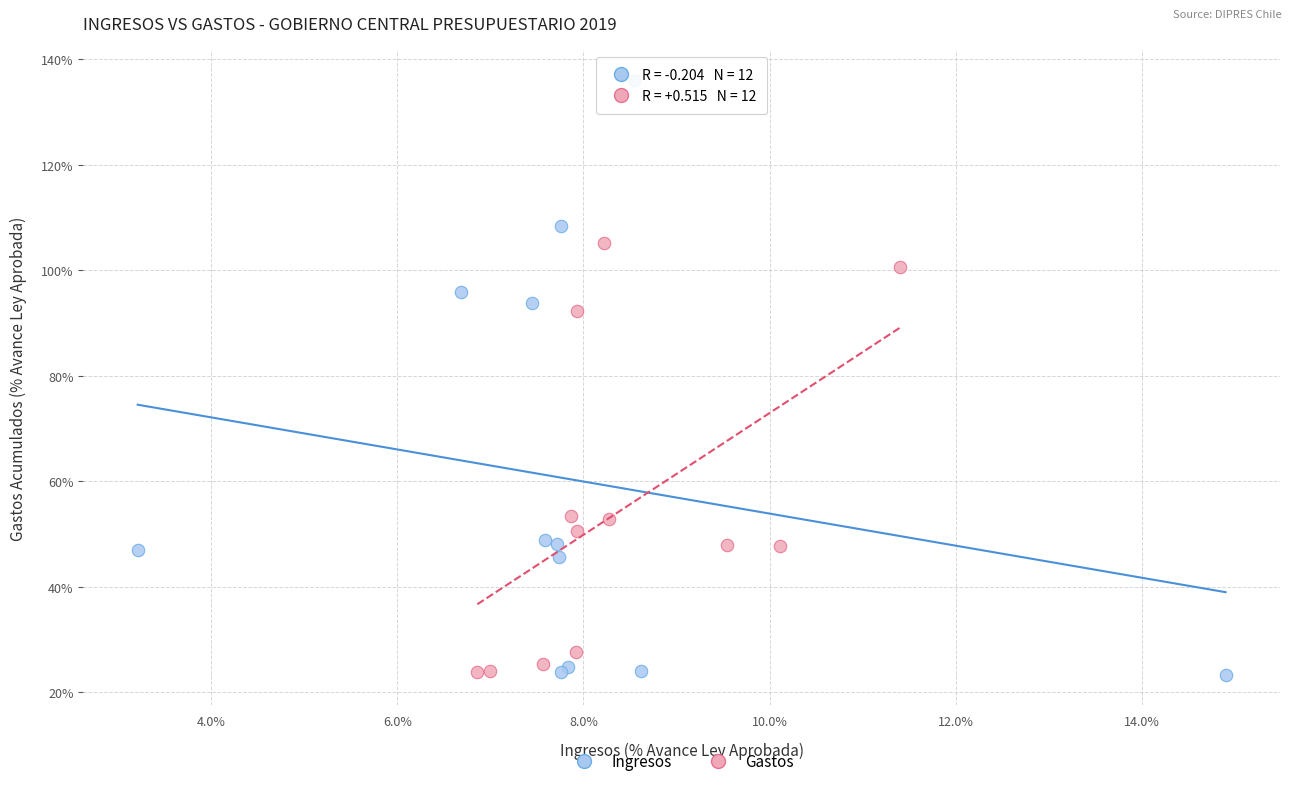

Which series contains the highest Y value?

Ingresos